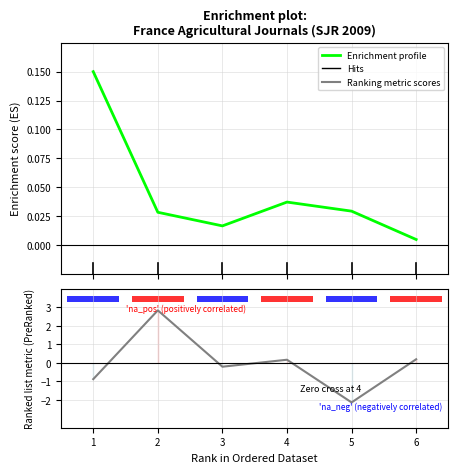

Rank the categories by Enrichment profile value from lowest to highest.

6, 3, 2, 5, 4, 1